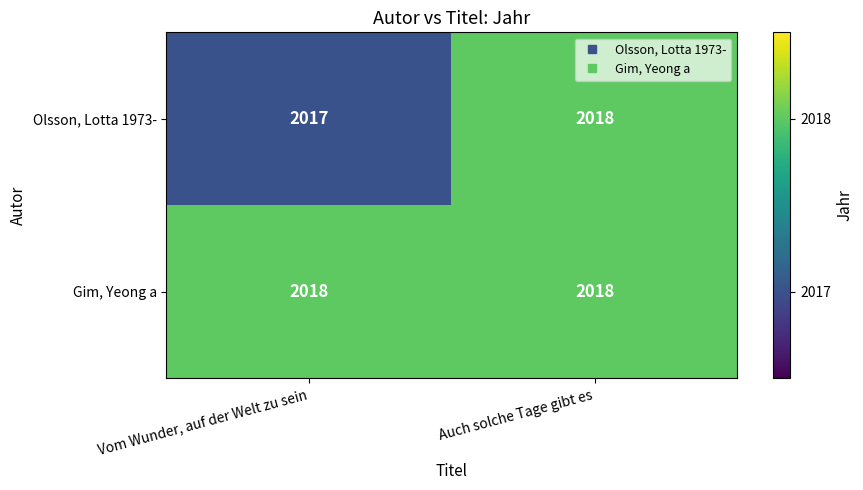

What is the average value of the Gim, Yeong a series?

2018